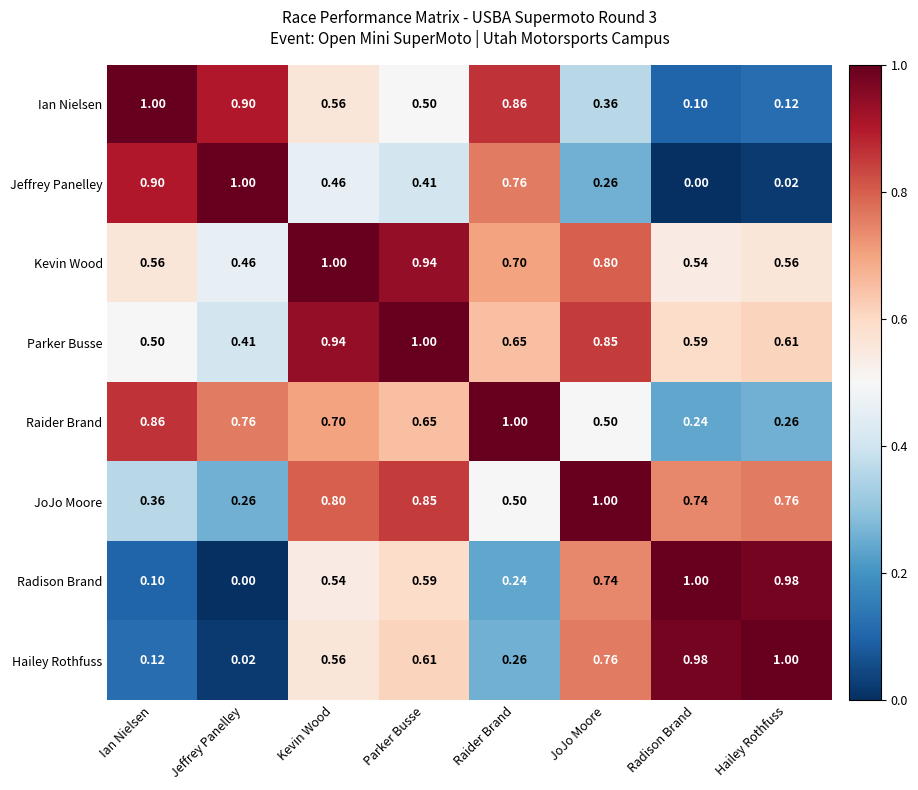

Count the number of data series in this chart.

8